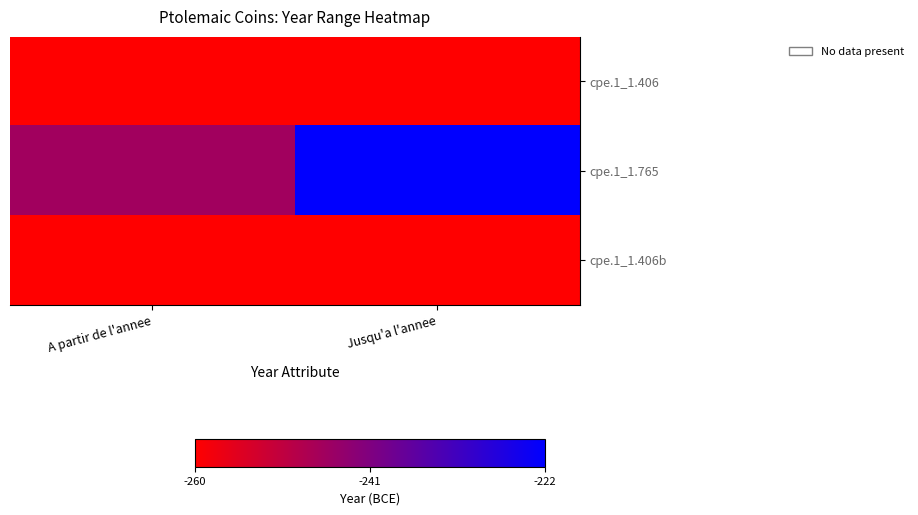

At which category does the chart reach its minimum across all series?

A partir de l'annee